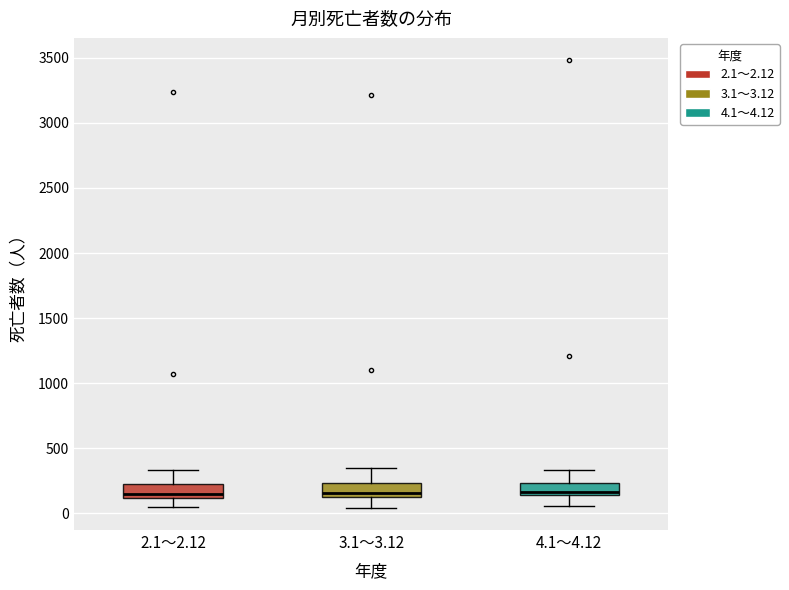

Reading left to right, read every box against the y-axis: the position of its median line, the range the box covers, and the ends of its whiskers. The values are not printed on the chart, so give them approximately, as read against the axis.

2.1～2.12: median 150, box 100 to 200, whiskers 50 to 350
3.1～3.12: median 150, box 100 to 250, whiskers 50 to 350
4.1～4.12: median 150 (just above the box's lower edge), box 150 to 250, whiskers 50 to 350